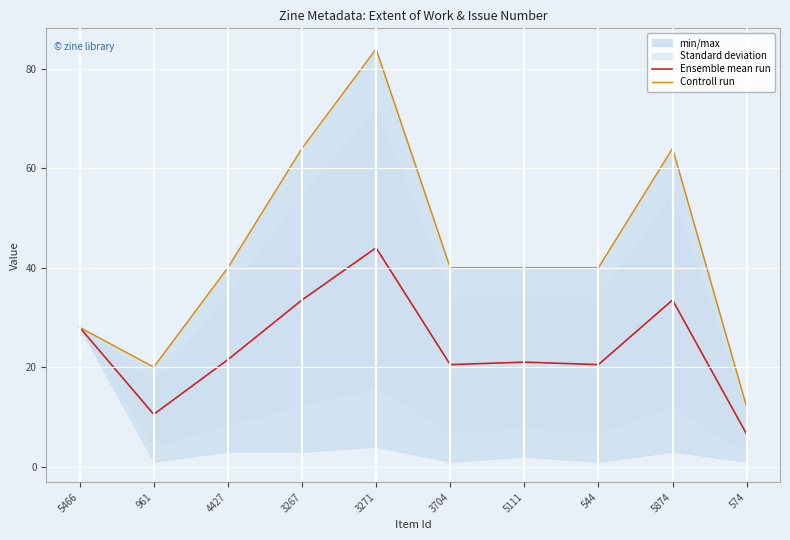

Reading right to left, extract all data points from this chart.

Ensemble mean run: 574=6.5	5874=33.5	544=20.5	5111=21.0	3704=20.5	3271=44.0	3267=33.5	4427=21.5	961=10.5	5466=28.0
Controll run: 574=12.0	5874=64.0	544=40.0	5111=40.0	3704=40.0	3271=84.0	3267=64.0	4427=40.0	961=20.0	5466=28.0